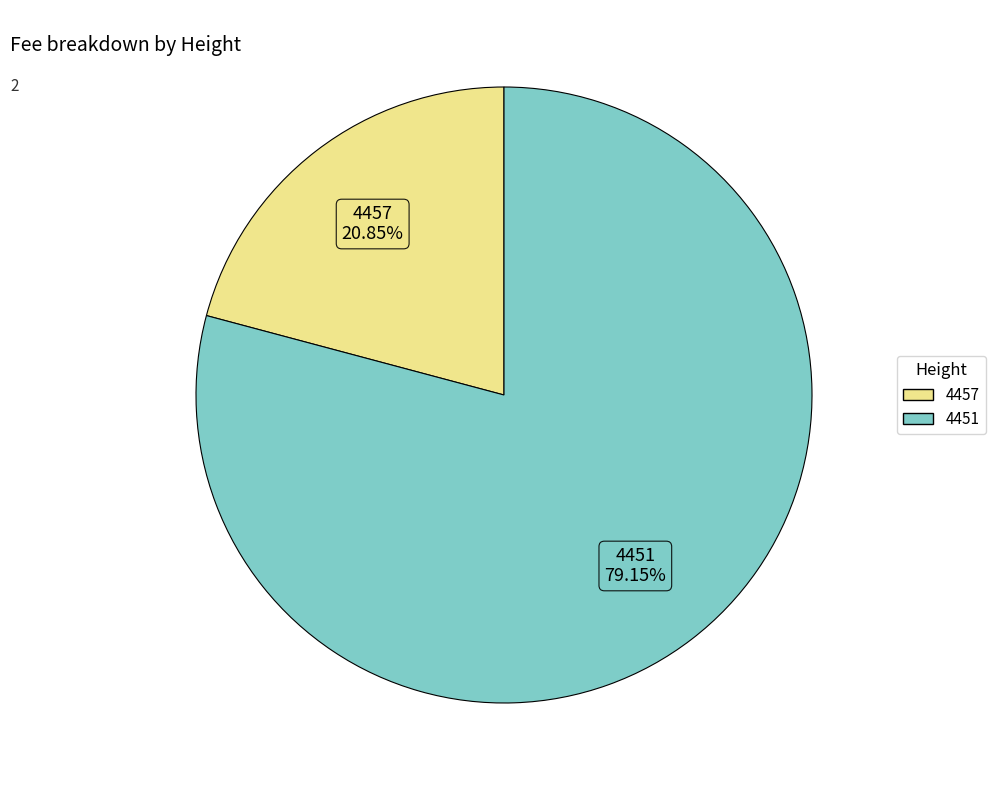

Between 4457 and 4451, which is larger?

4451